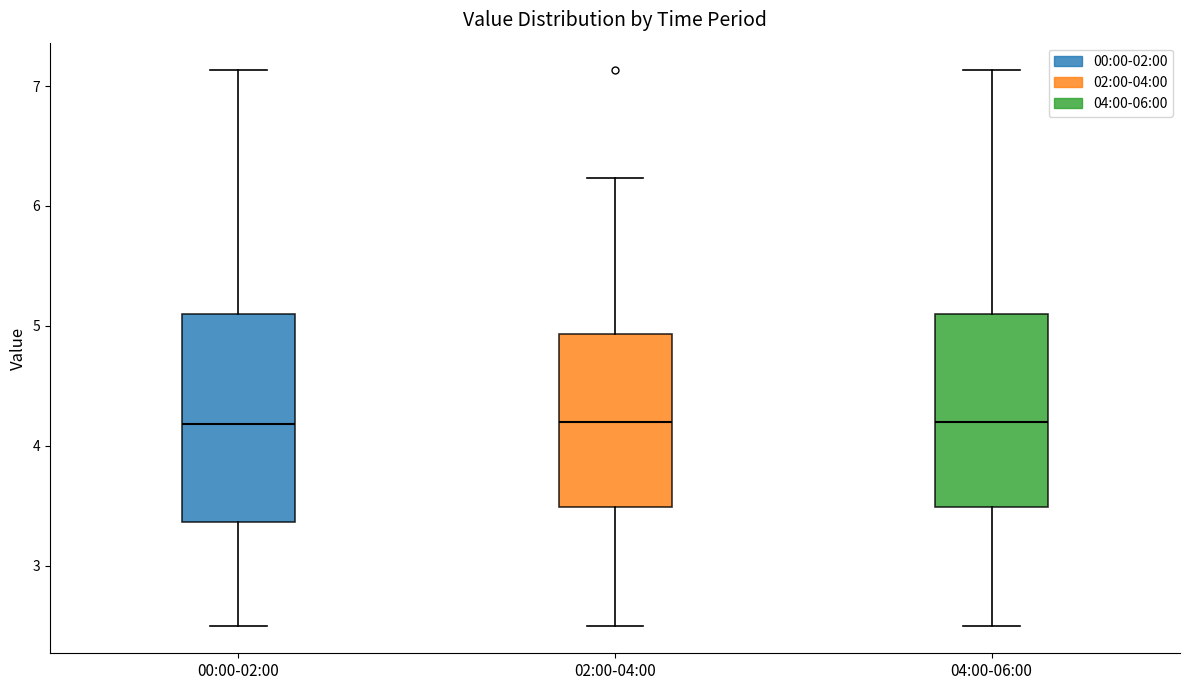

Comparing the boxes themselves (not the whiskers), which one is the tallest?

00:00-02:00